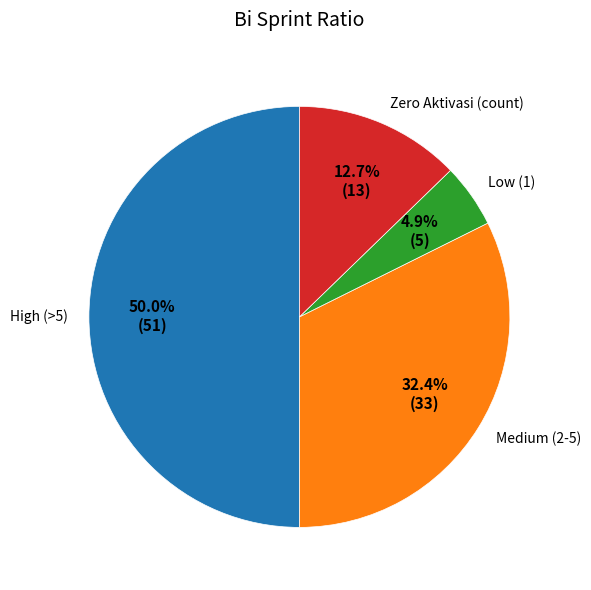

Which slice is the largest?

High (>5)